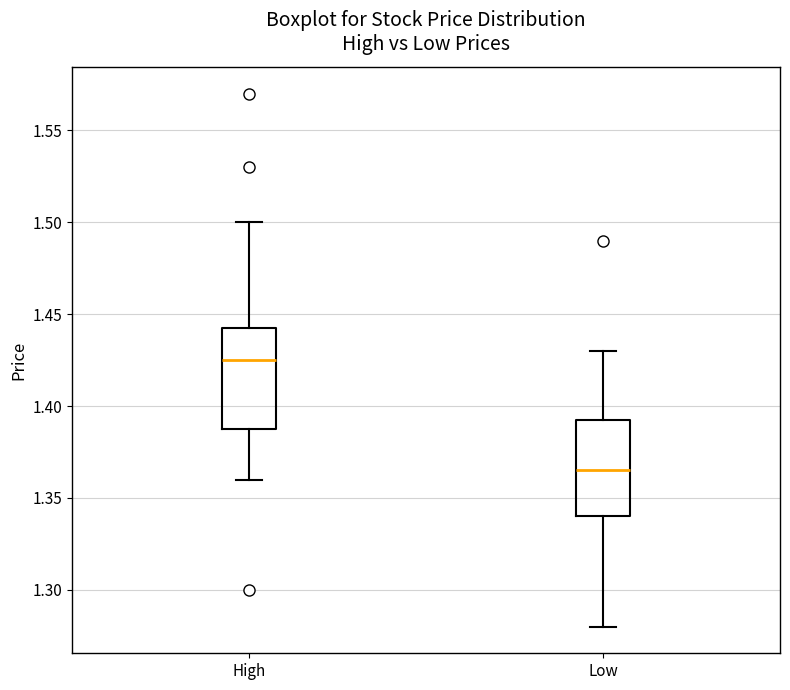

Reading left to right, transcribe this box plot: for each box, give where its median line is, the range the box spans, and where its two whiskers end, as read against the y-axis. The values are not printed on the chart, so give them approximately, as read against the axis.

High: median 1.425, box 1.390 to 1.445, whiskers 1.360 to 1.500
Low: median 1.365, box 1.340 to 1.395, whiskers 1.280 to 1.430